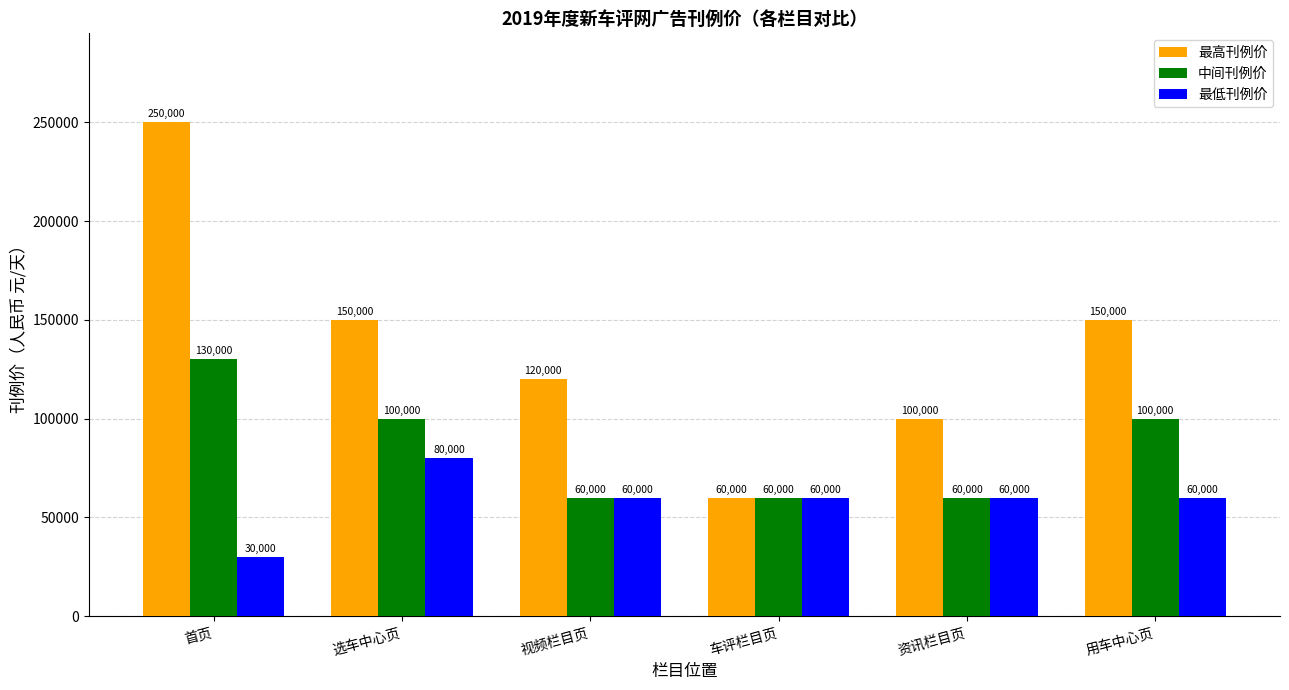

How many categories are shown in the chart?

6